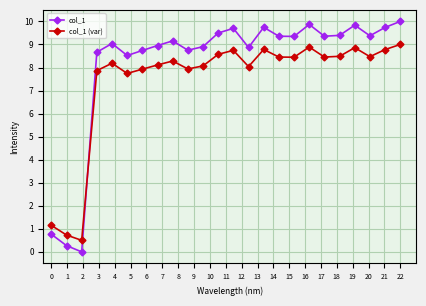

What is the maximum value shown in the chart?

10.0